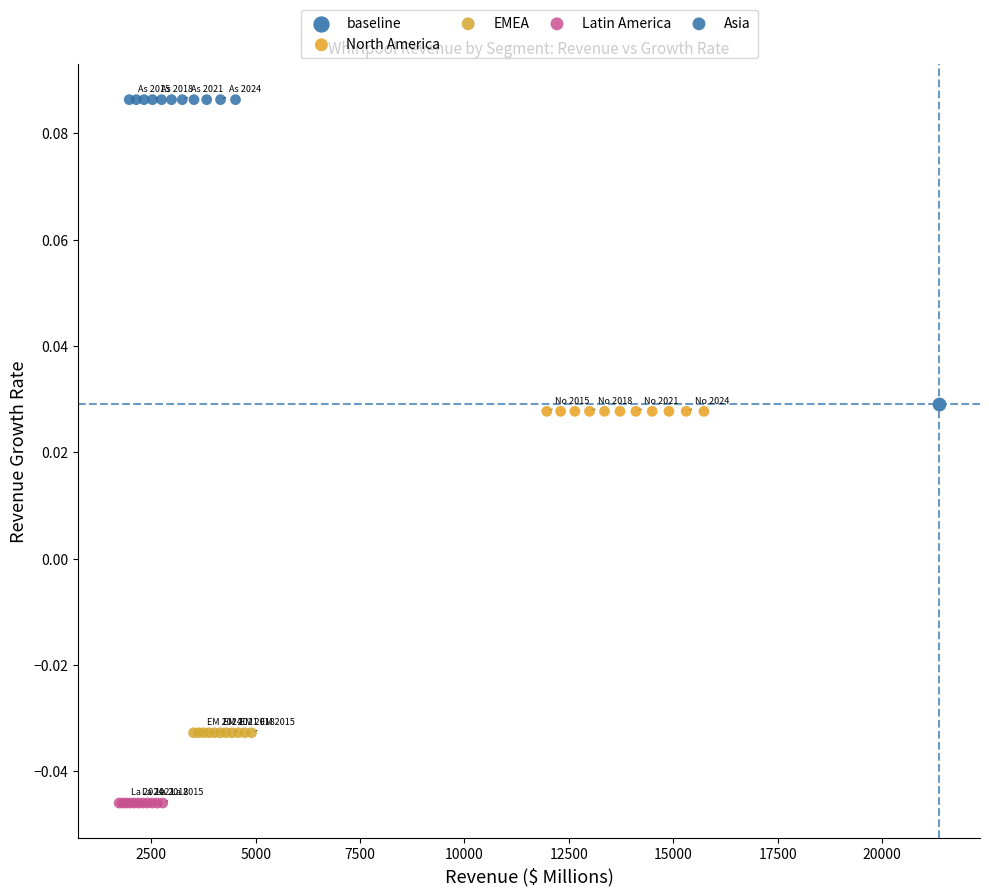

What are all the series names shown in the legend?

baseline, North America, EMEA, Latin America, Asia